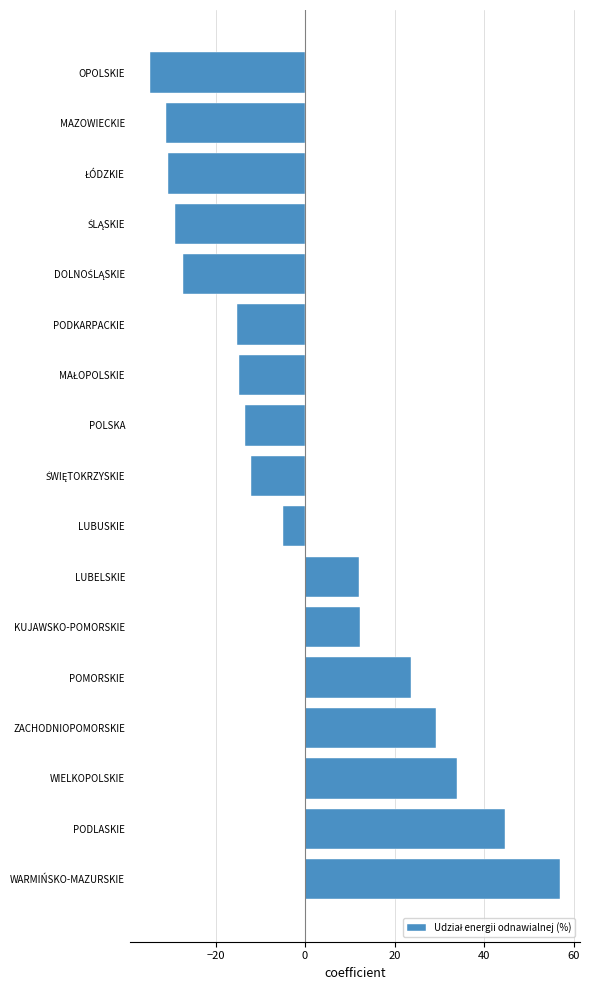

What is the smallest value displayed?

-34.6